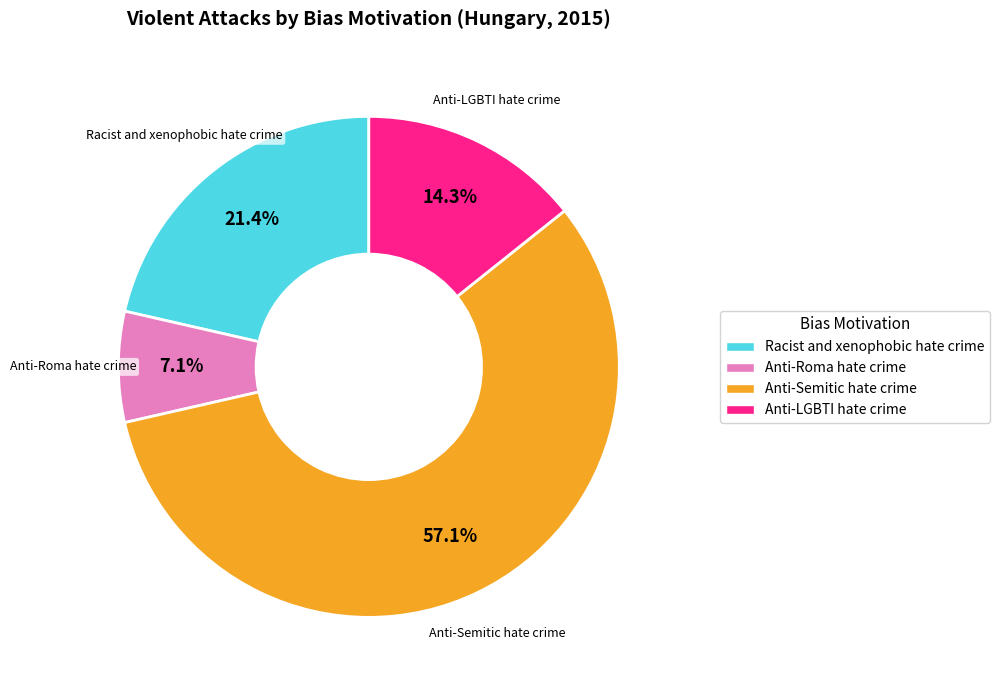

Which slice is the largest?

Anti-Semitic hate crime